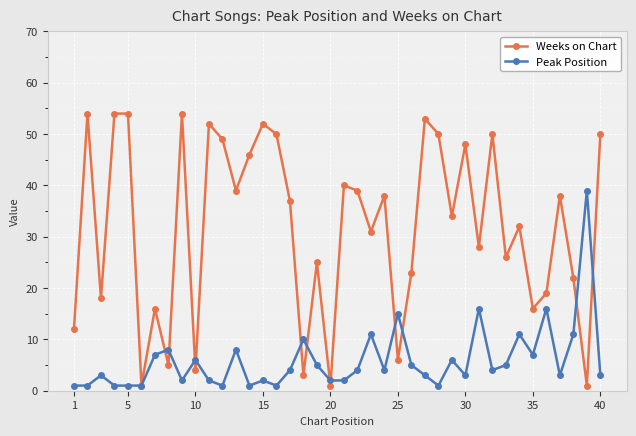

What is the difference between the maximum and second lowest values in the Weeks on Chart series?

53